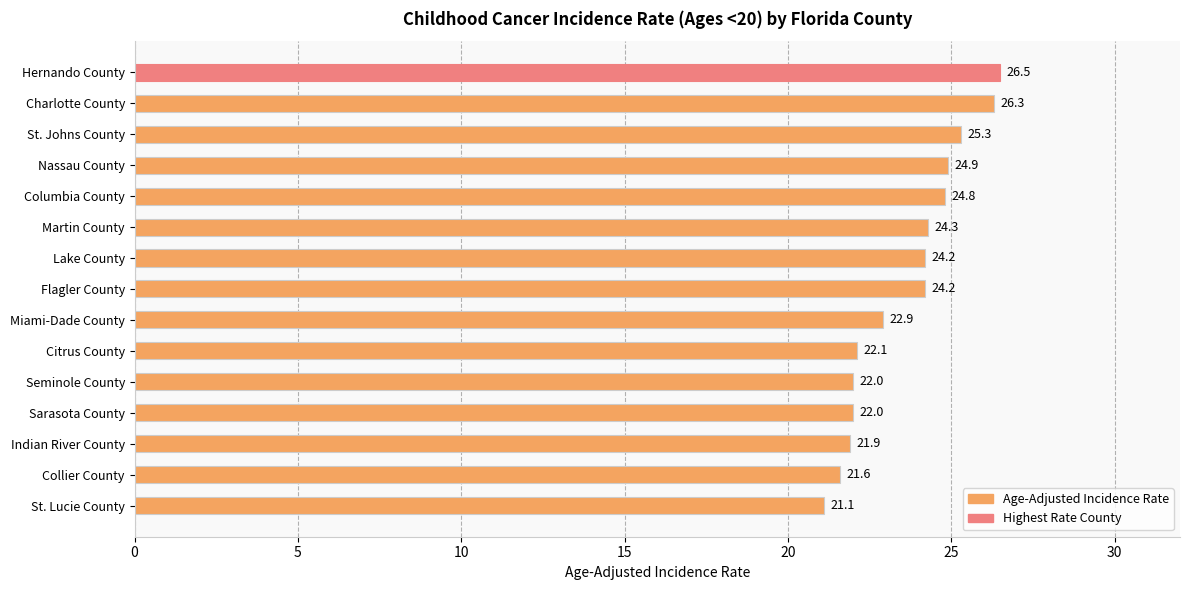

Which category has the lowest value across all series?

St. Lucie County